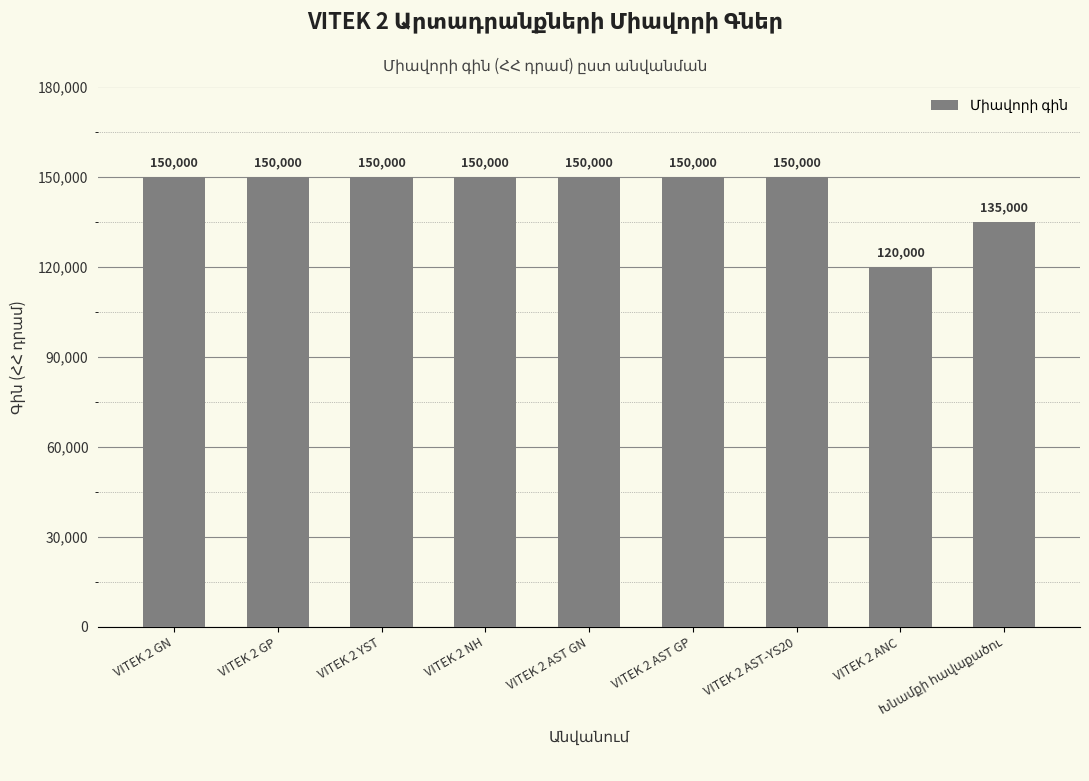

The chart shows a value of 100389 at VITEK 2 NH. True or false?

False